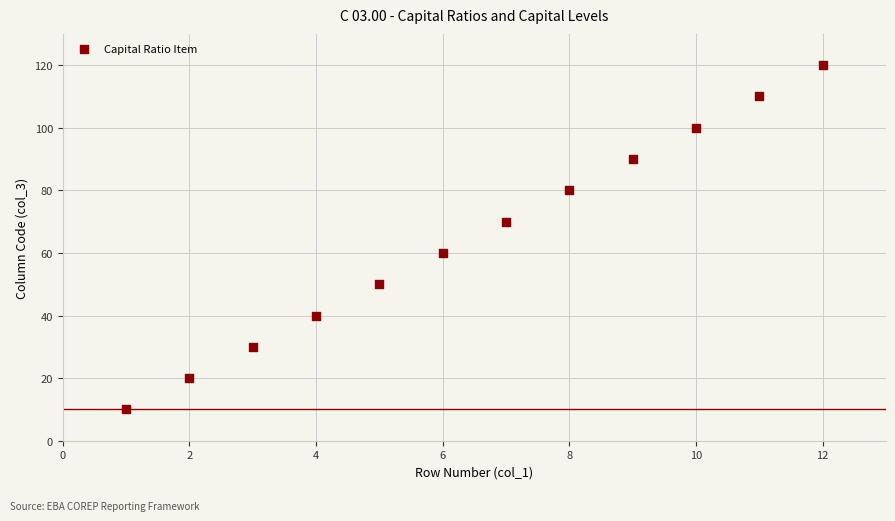

What is the average Y value?

65